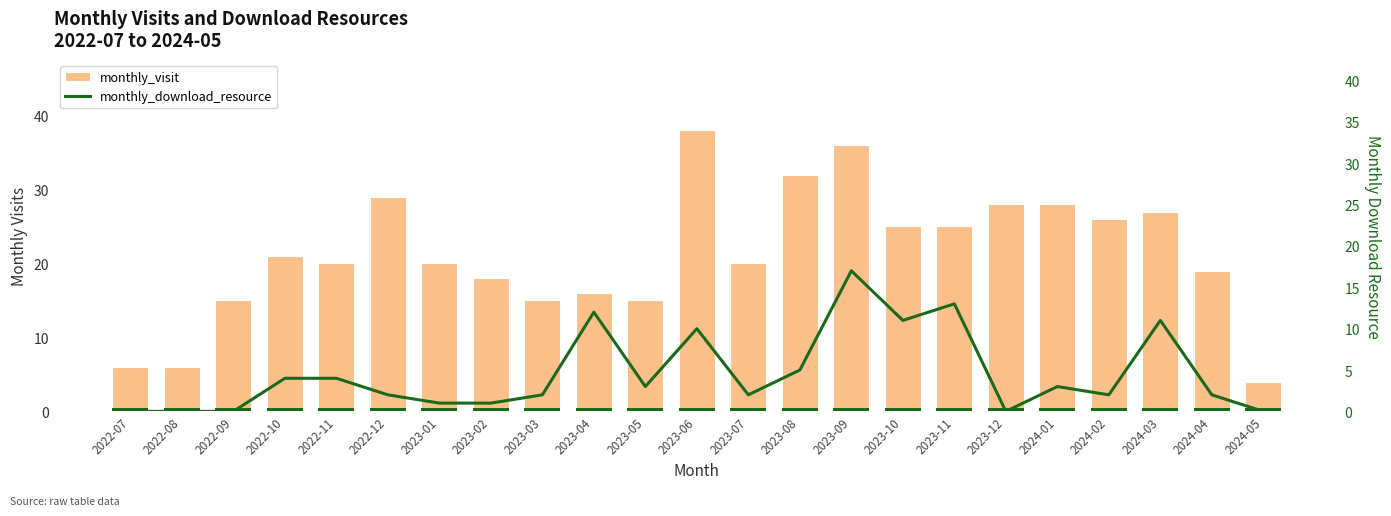

What is the label of the 15th bar from the left?

2023-09